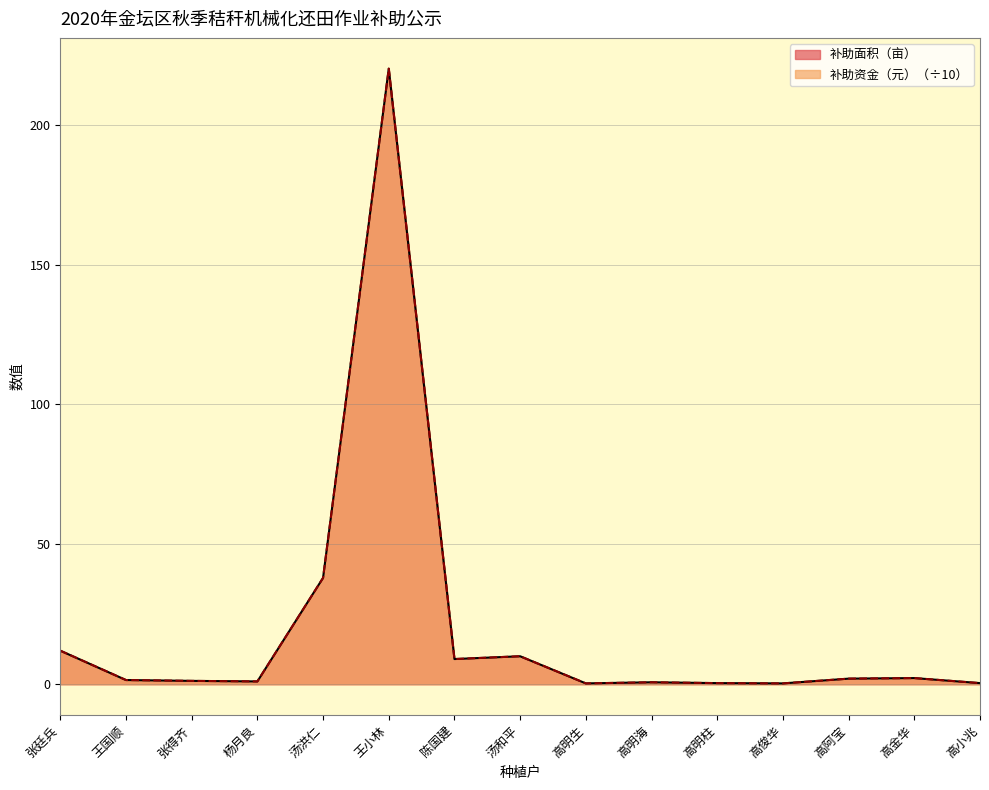

True or false: 补助面积（亩） and 补助资金（元） cross at least once.

False